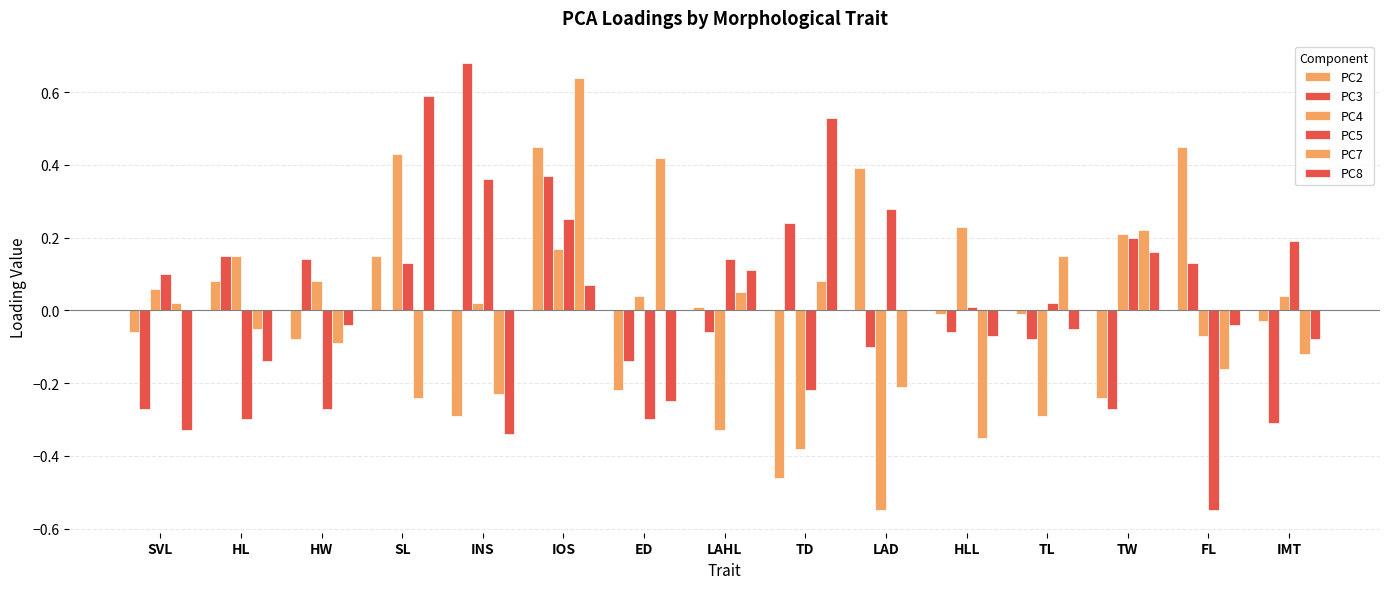

What is the value of the PC2 bar at the 5th from the left?

-0.3